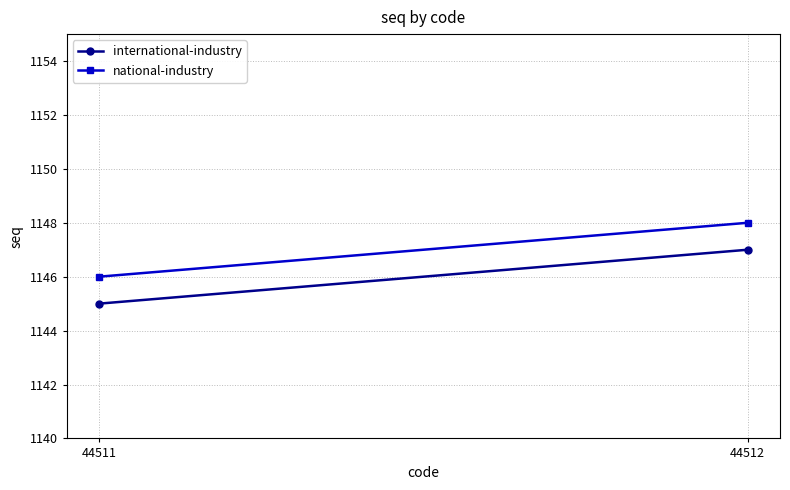

Rank the categories by national-industry value from lowest to highest.

44511, 44512